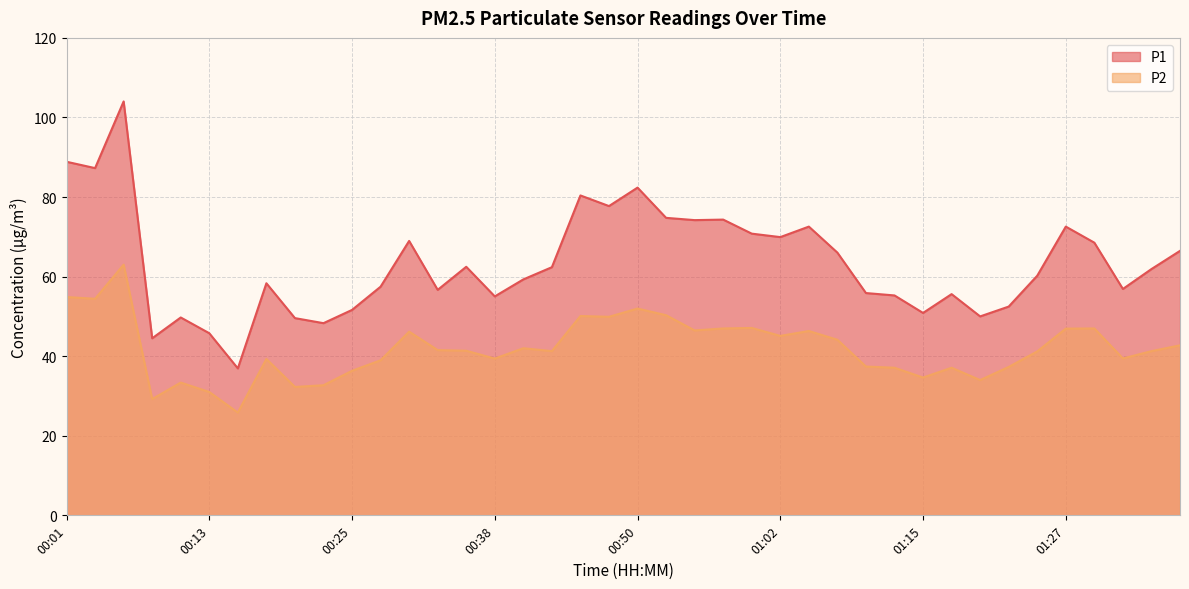

Which series has the widest spread of values?

P1